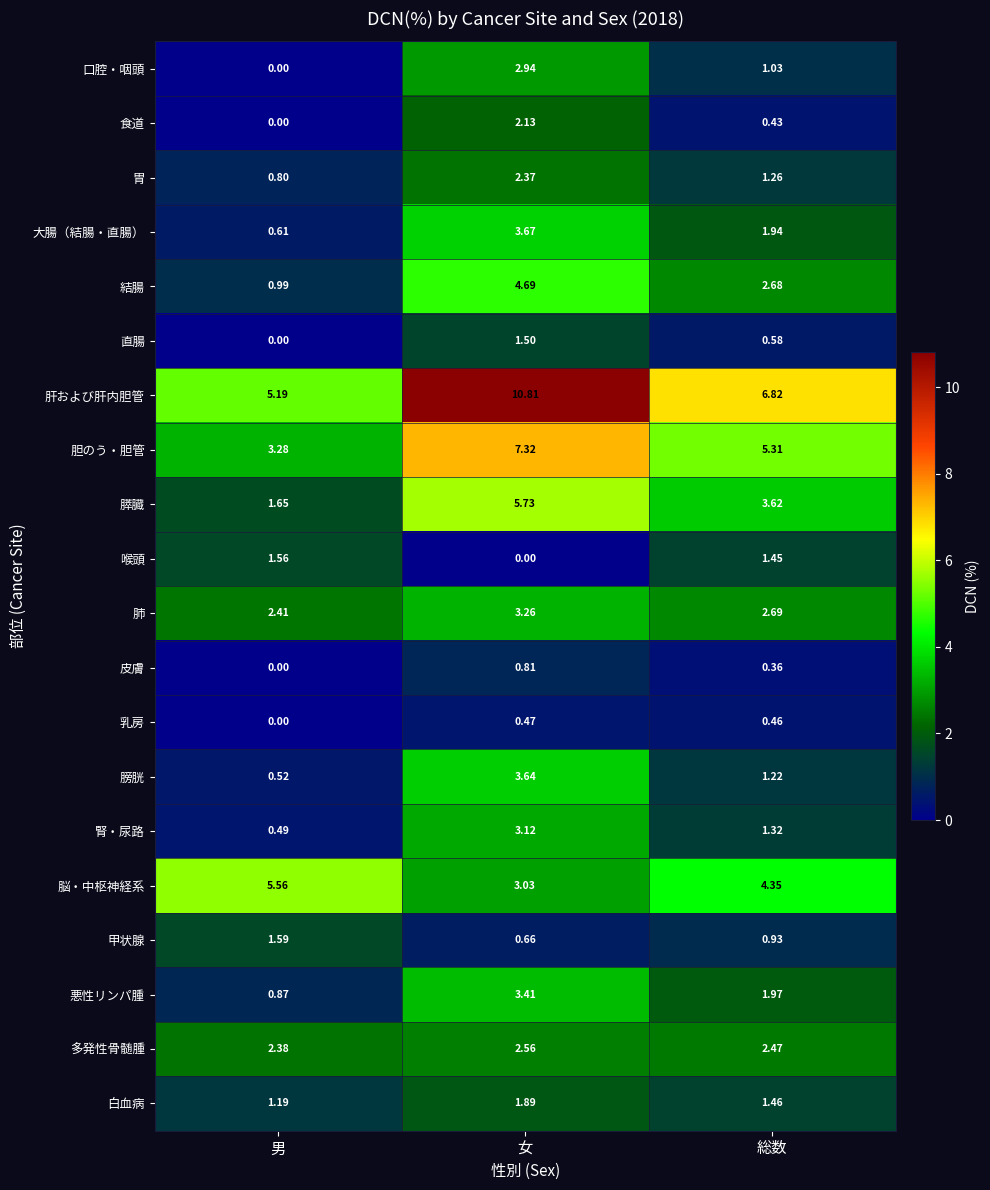

Which series has the widest spread of values?

肝および肝内胆管